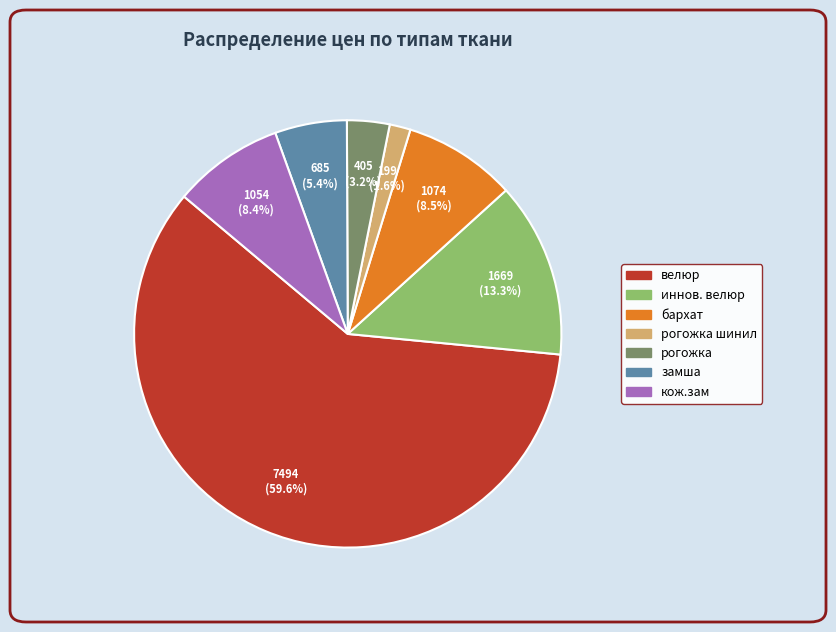

How many slices are in this pie chart?

7